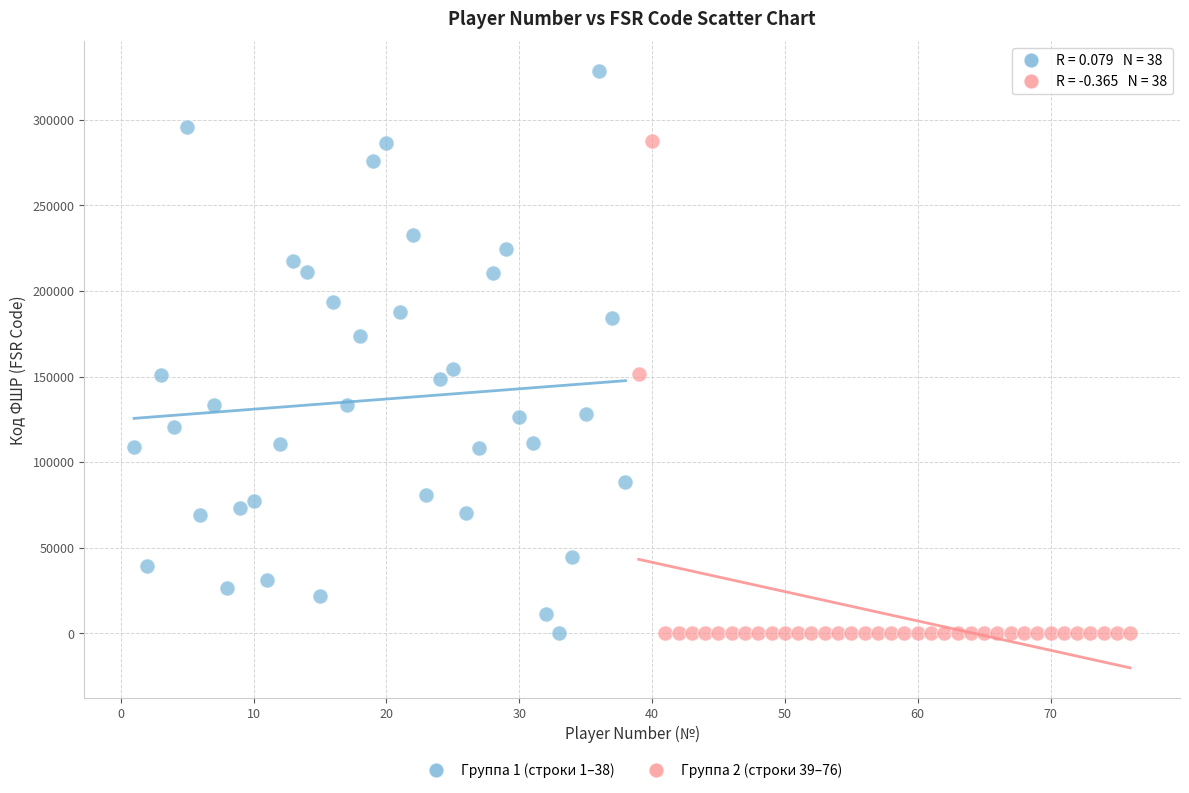

Which series reaches the maximum Y coordinate?

Группа 1 (строки 1–38)